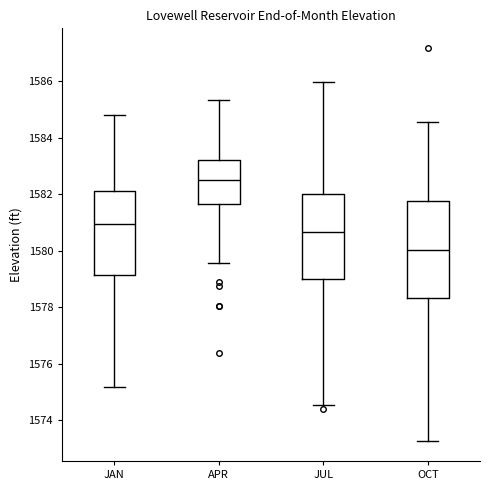

Which box has the lowest median line?

OCT